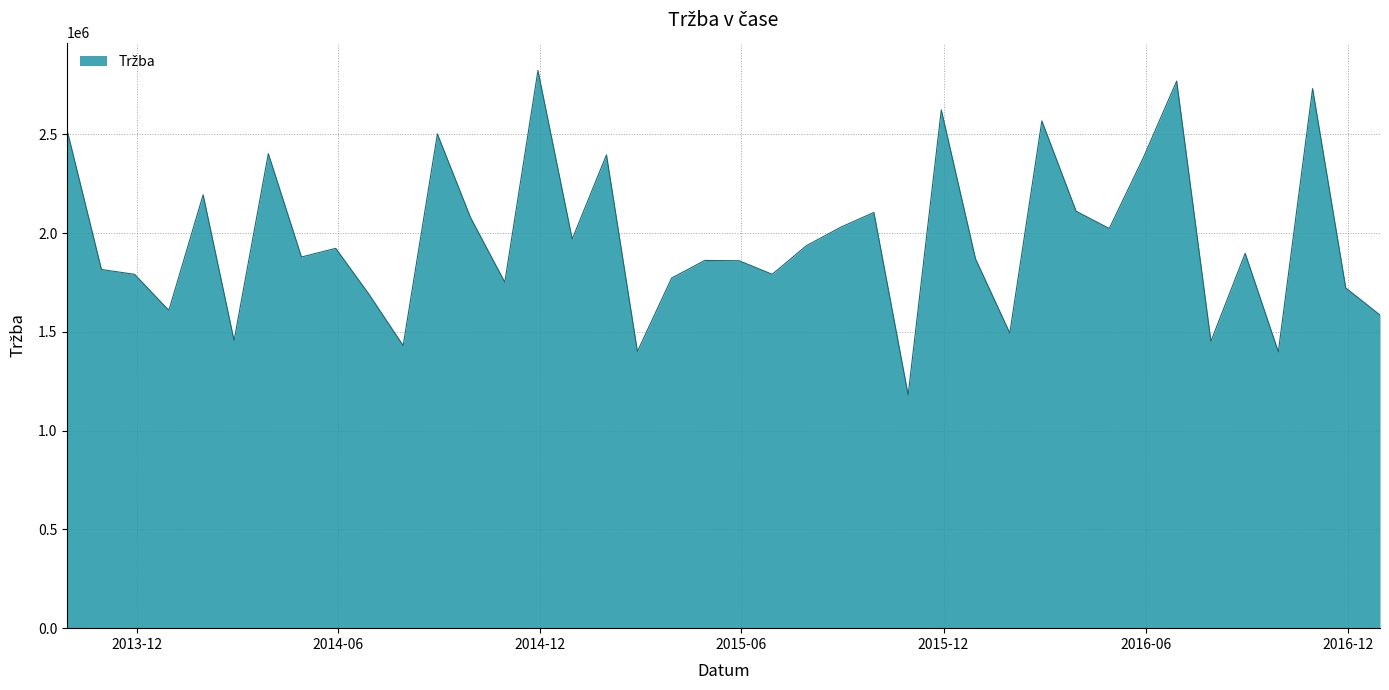

What is the difference between the maximum and minimum values?

1642250